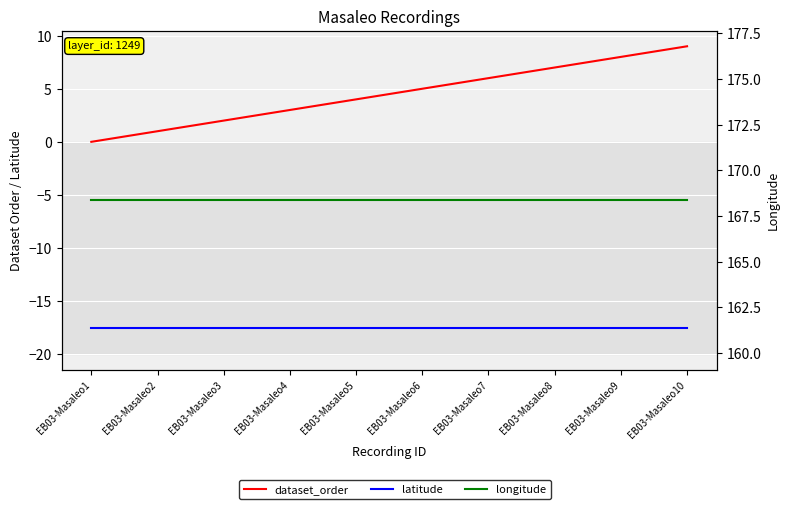

Is it true that longitude equals 35.2 at EB03-Masaleo9?

False